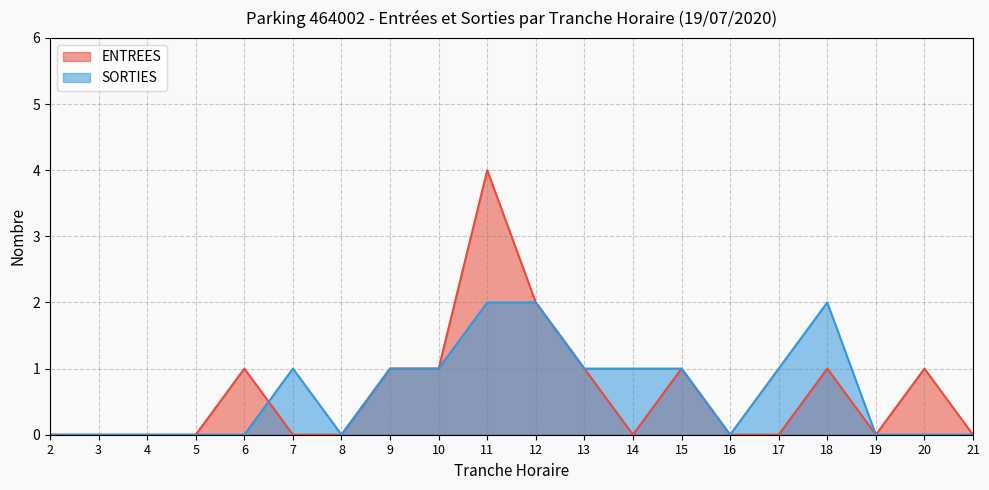

Which has a higher value, 6 or 20?

6